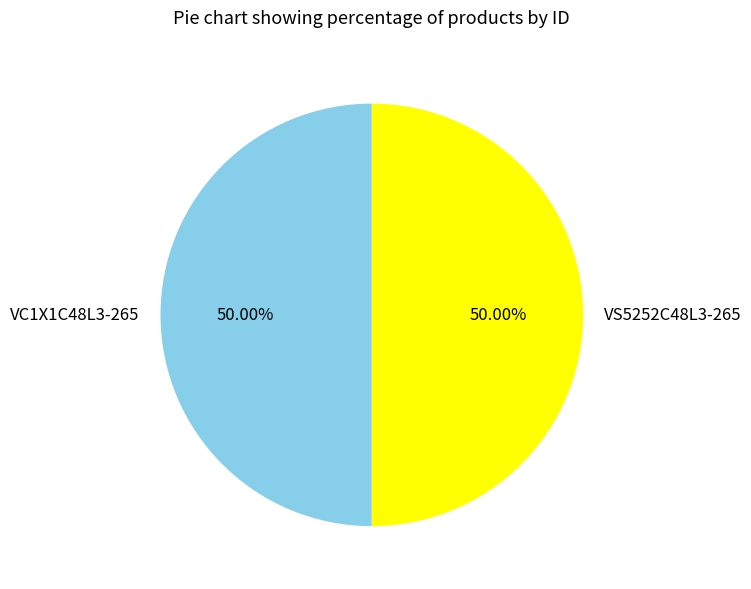

True or false: VS5252C48L3-265 accounts for 50% of the total.

True